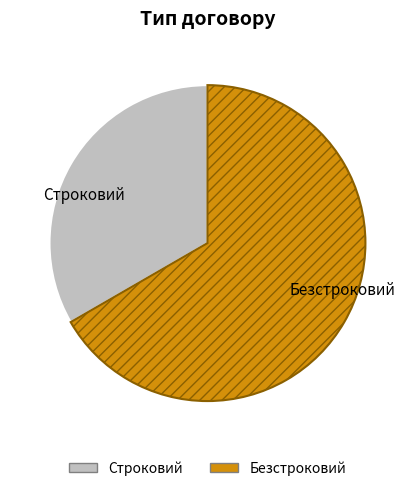

Does Безстроковий represent more than half of the total?

Yes